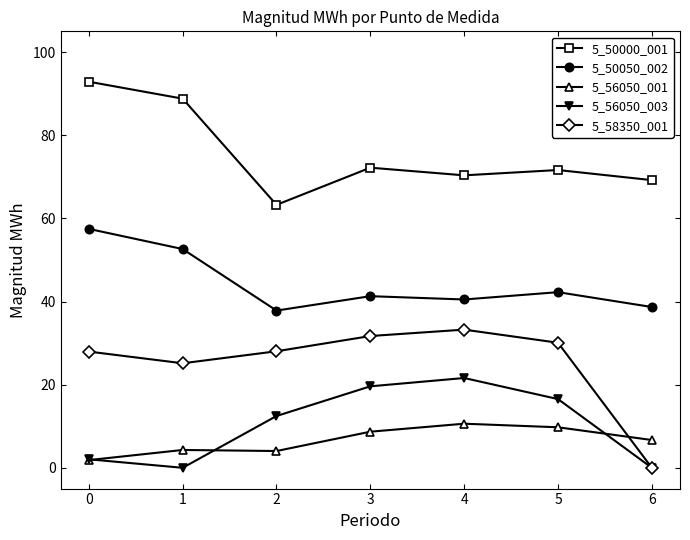

List the series in order of their peak value, lowest first.

5_56050_001, 5_56050_003, 5_58350_001, 5_50050_002, 5_50000_001